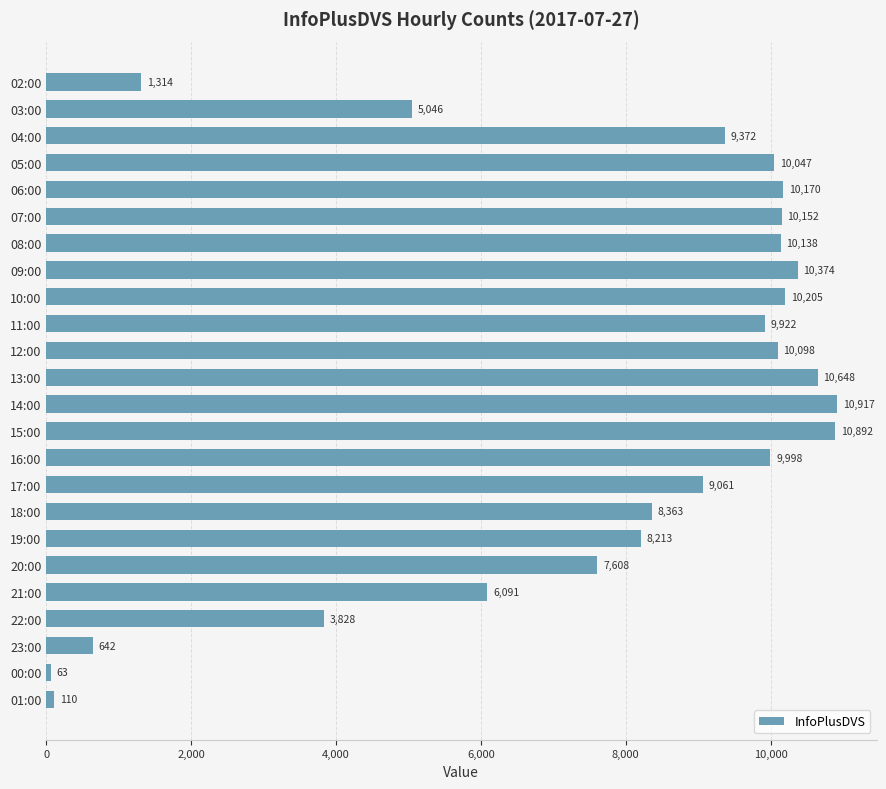

What is the difference between the maximum and minimum values?

10854